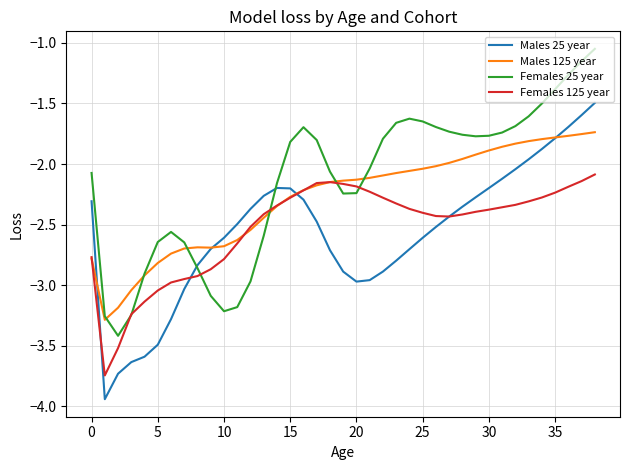

Which series has the largest total across all categories?

Females 25 year